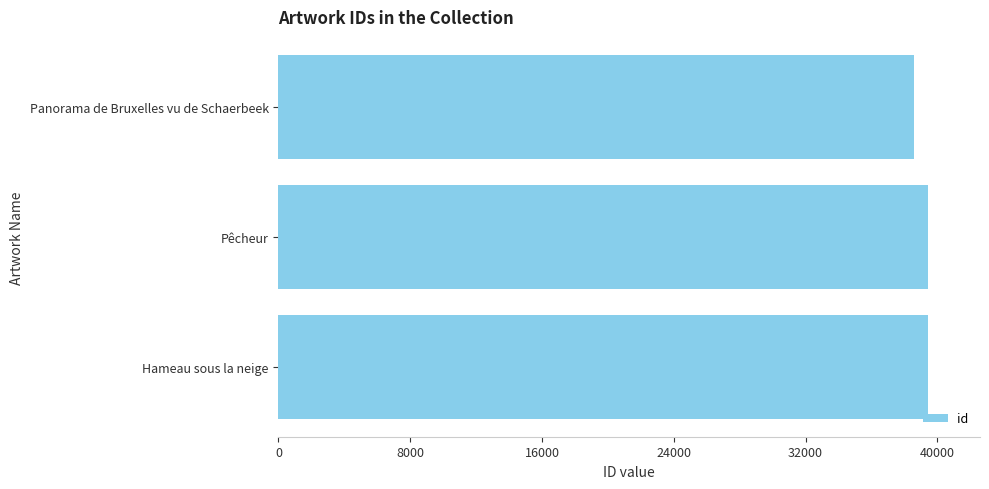

What is the difference between the values at Panorama de Bruxelles vu de Schaerbeek and Hameau sous la neige?

855